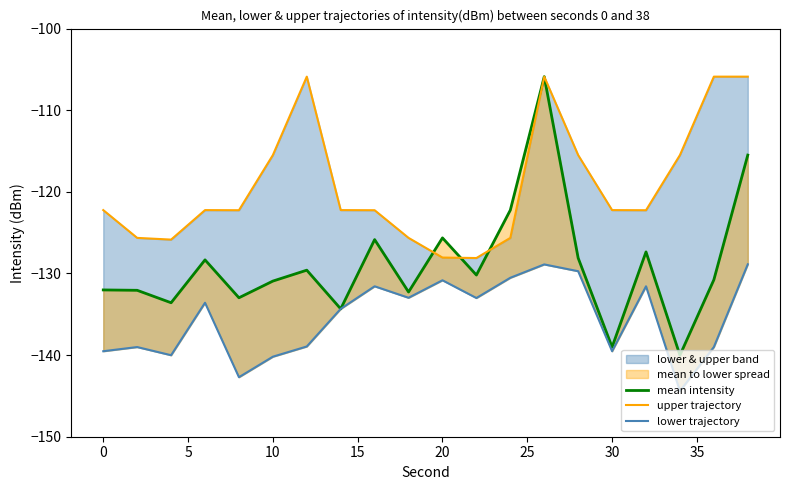

Which series has the largest range (max minus min)?

mean intensity